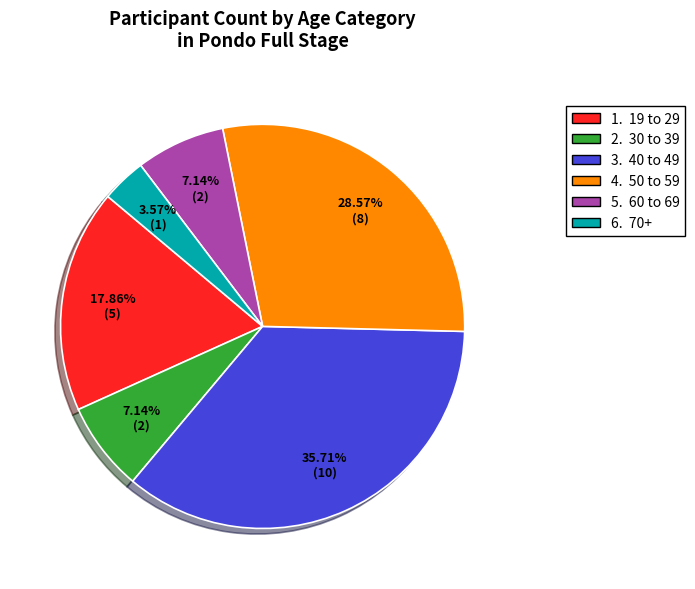

To the nearest percent, what is the average slice percentage?

17%